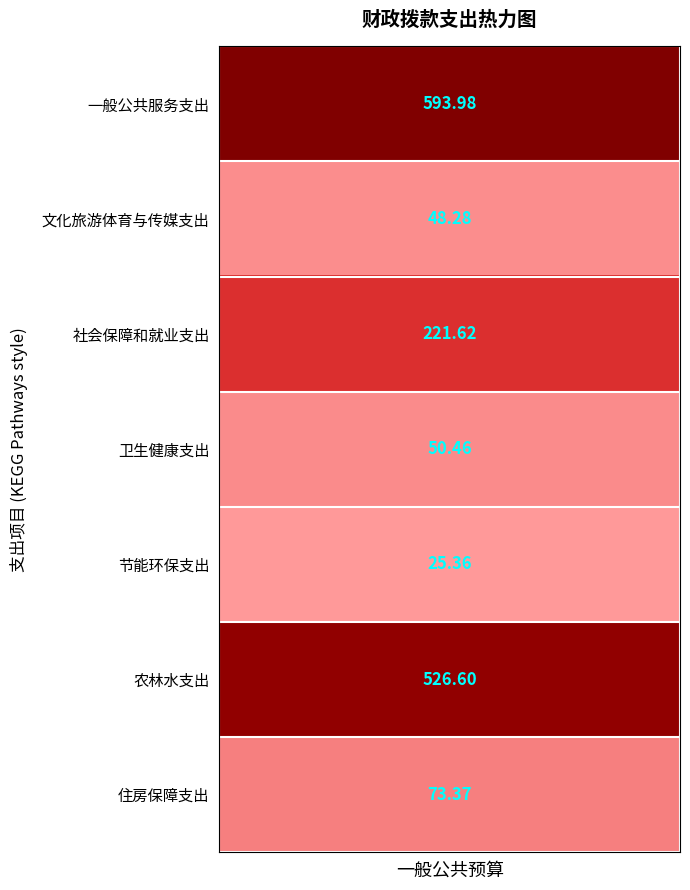

List the labels in order of value, smallest first.

节能环保支出, 文化旅游体育与传媒支出, 卫生健康支出, 住房保障支出, 社会保障和就业支出, 农林水支出, 一般公共服务支出